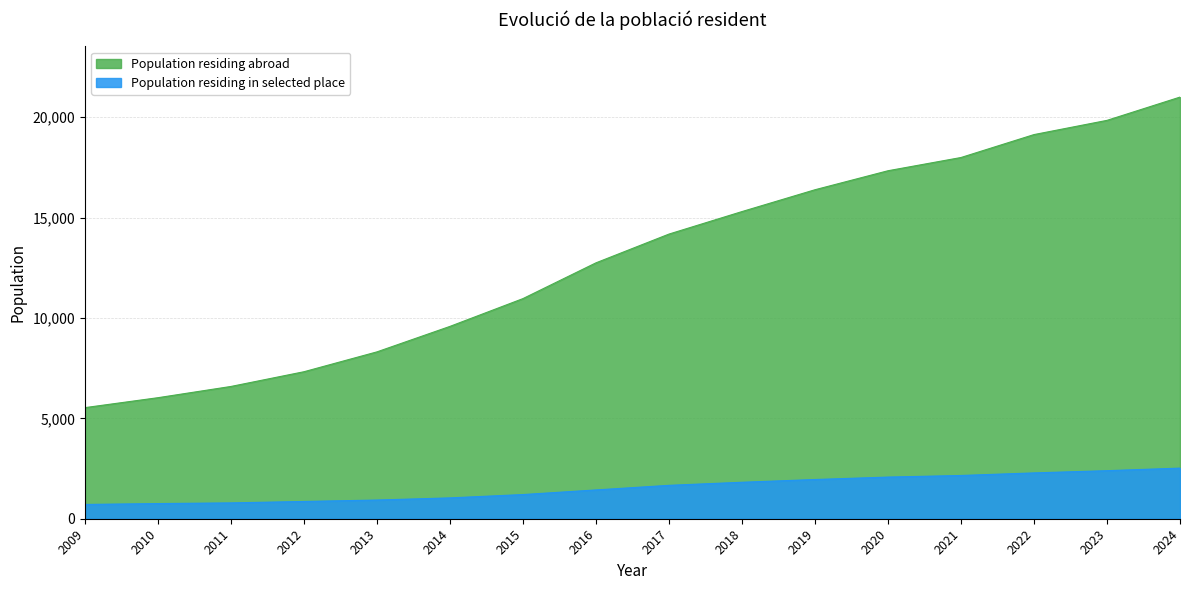

What is the greatest value displayed?

20997